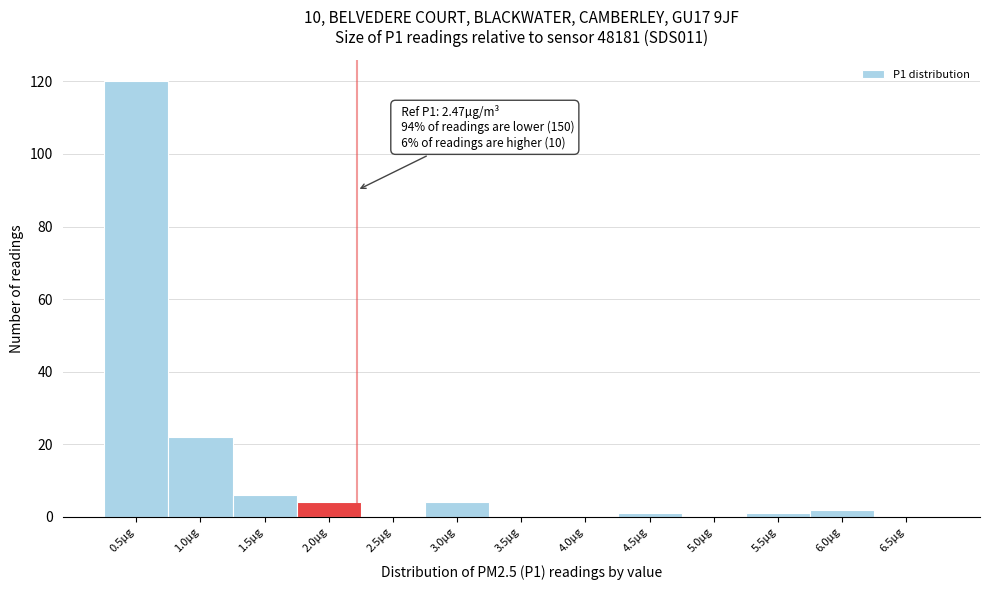

Reading left to right, transcribe all the data shown in this chart.

0.5µg=120	1.0µg=22	1.5µg=6	2.0µg=4	2.5µg=0	3.0µg=4	3.5µg=0	4.0µg=0	4.5µg=1	5.0µg=0	5.5µg=1	6.0µg=2	6.5µg=0